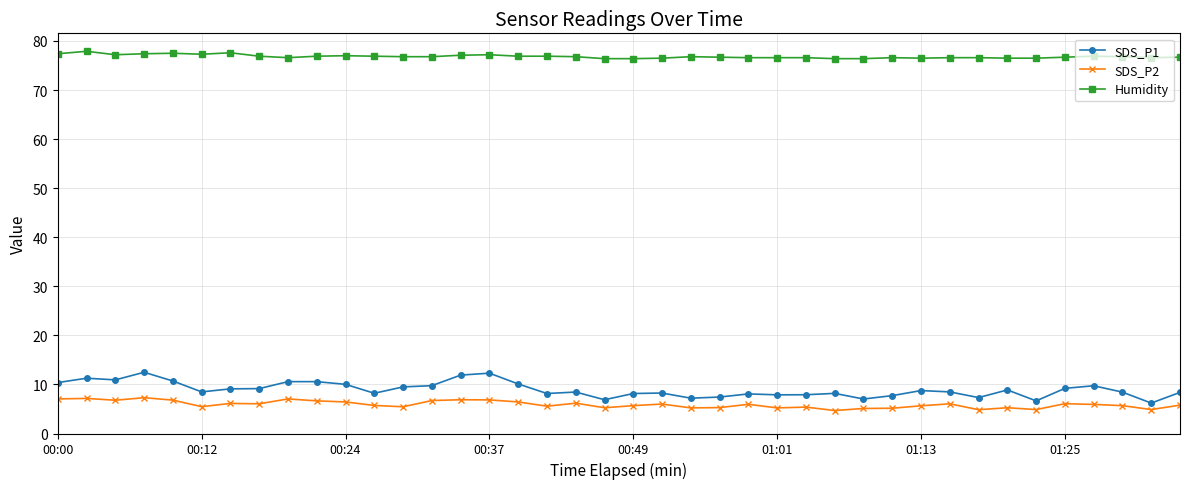

What is the value of the Humidity point at the 35th from the left?

76.5